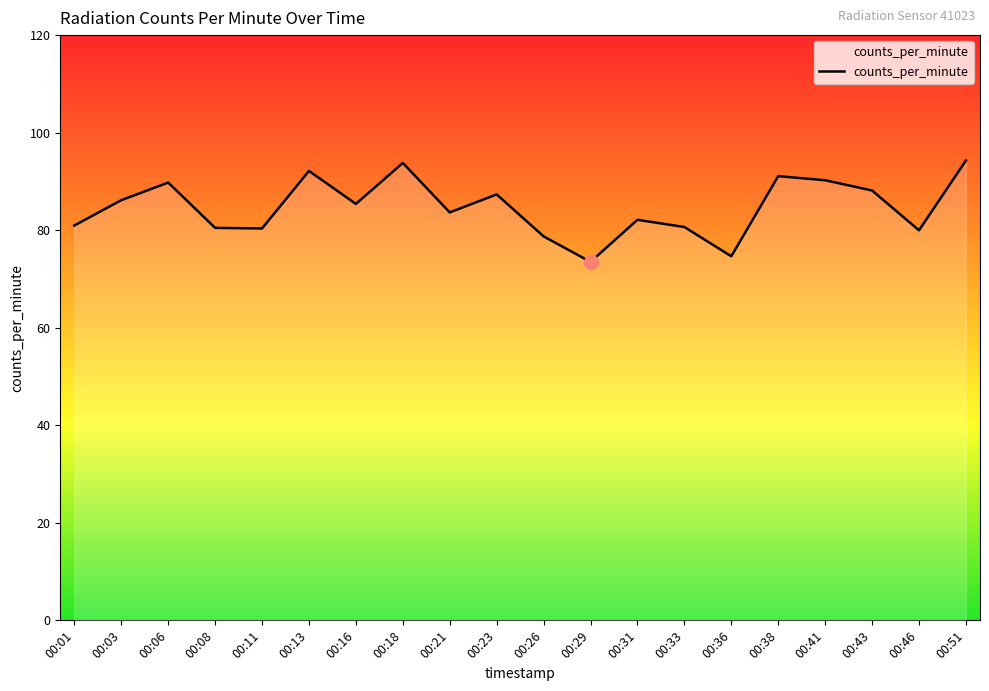

How many distinct data groups are displayed?

1